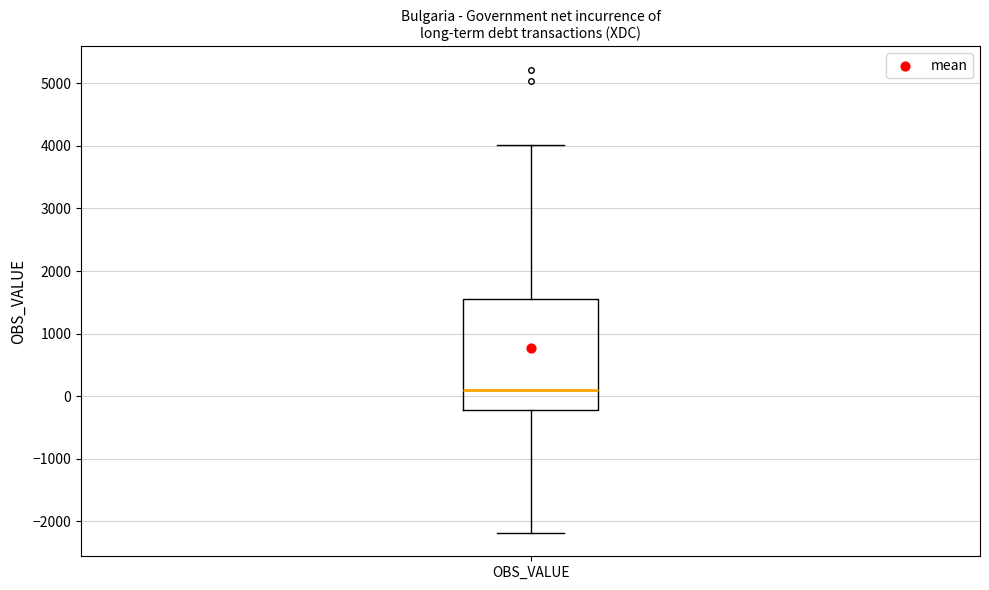

Transcribe this box plot: give where the median line is, the range the box spans, and where the two whiskers end, as read against the y-axis. The values are not printed on the chart, so give them approximately, as read against the axis.

median 100, box -200 to 1600, whiskers -2200 to 4000